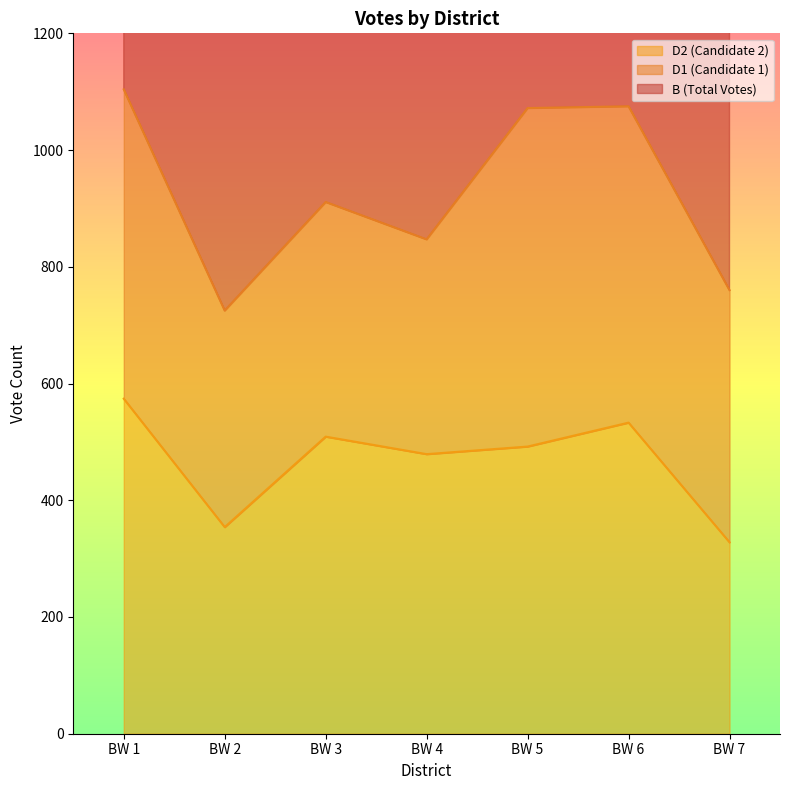

True or false: B has more than 0 points higher than both neighbors.

True